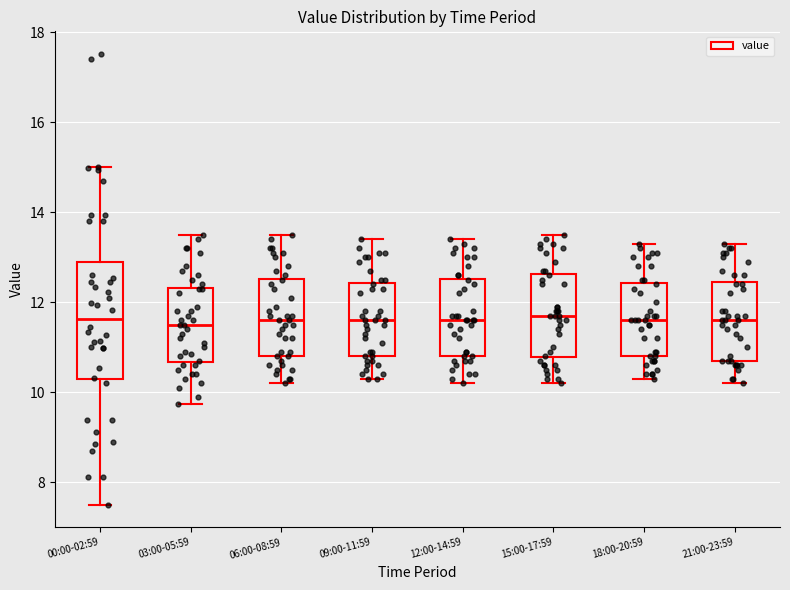

Reading left to right, transcribe this box plot: for each box, give where its median line is, the range the box spans, and where its two whiskers end, as read against the y-axis. The values are not printed on the chart, so give them approximately, as read against the axis.

00:00-02:59: median 11.6, box 10.2 to 13.0, whiskers 7.6 to 15.0
03:00-05:59: median 11.6, box 10.6 to 12.4, whiskers 9.8 to 13.6
06:00-08:59: median 11.6, box 10.8 to 12.6, whiskers 10.2 to 13.6
09:00-11:59: median 11.6, box 10.8 to 12.4, whiskers 10.4 to 13.4
12:00-14:59: median 11.6, box 10.8 to 12.6, whiskers 10.2 to 13.4
15:00-17:59: median 11.8, box 10.8 to 12.6, whiskers 10.2 to 13.6
18:00-20:59: median 11.6, box 10.8 to 12.4, whiskers 10.4 to 13.4
21:00-23:59: median 11.6, box 10.8 to 12.4, whiskers 10.2 to 13.4